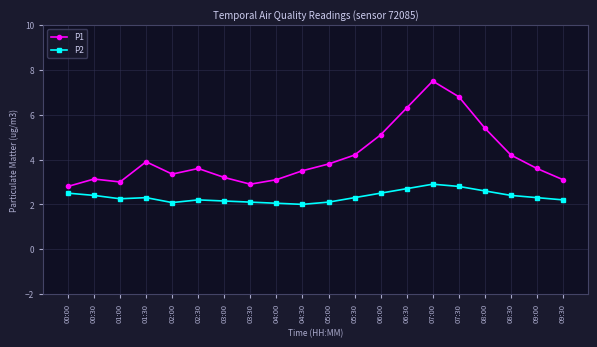

True or false: P2 and P1 intersect in this chart.

False